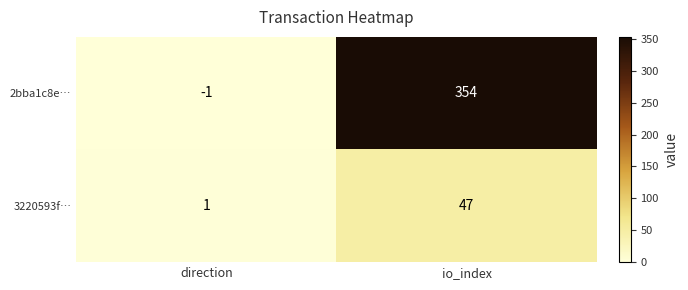

What is the spread (max minus min) of values at direction?

2